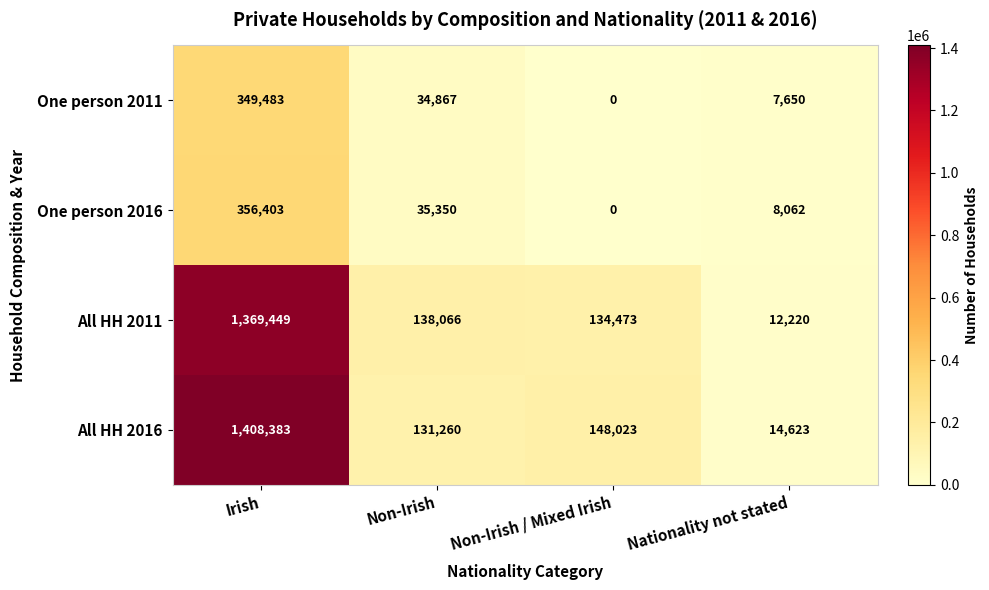

Is it true that All HH 2011 equals 76106 at Non-Irish / Mixed Irish?

False